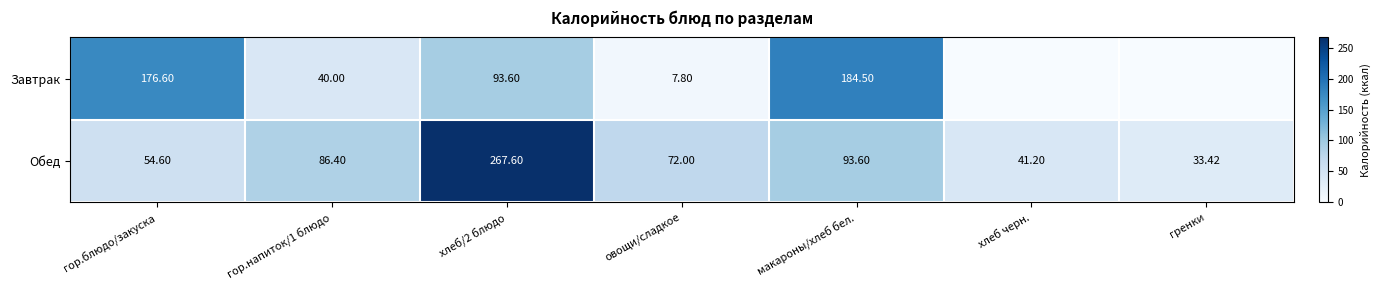

What is the sum of all Обед values?

648.8